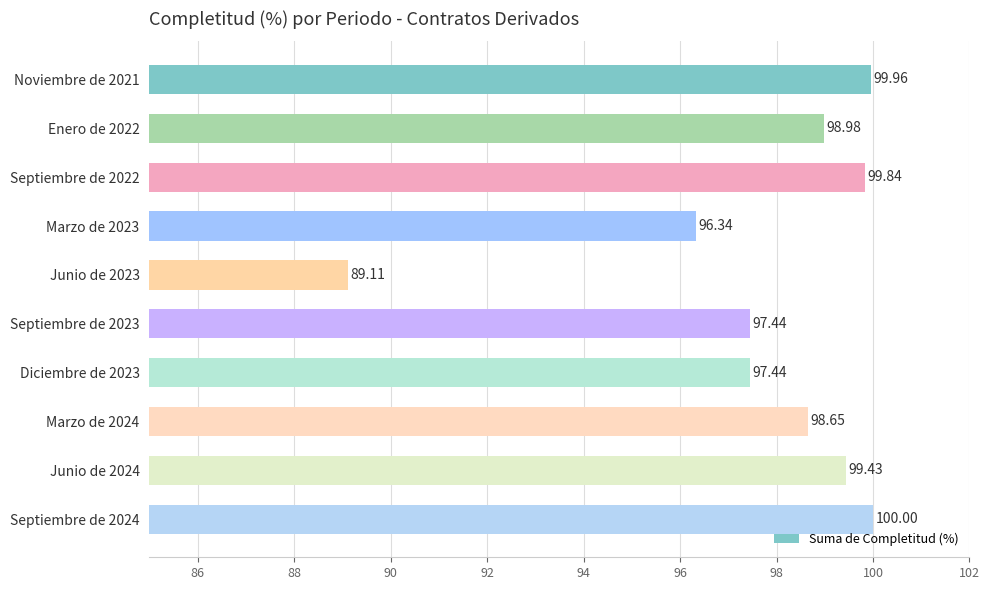

At which category does the chart reach its peak across all series?

Septiembre de 2024